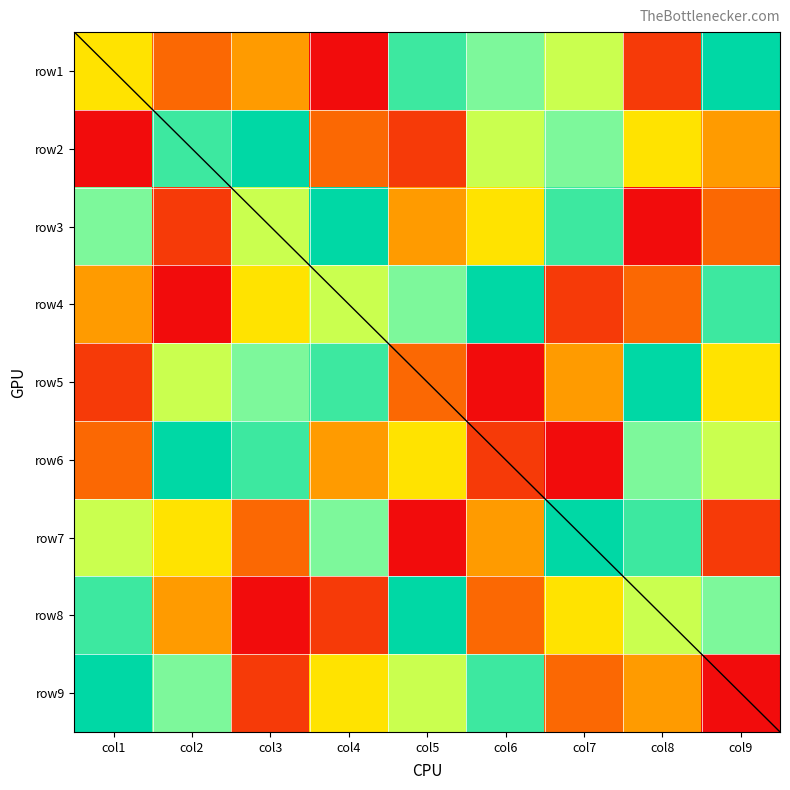

What is the difference between the highest and lowest values at col4?

8